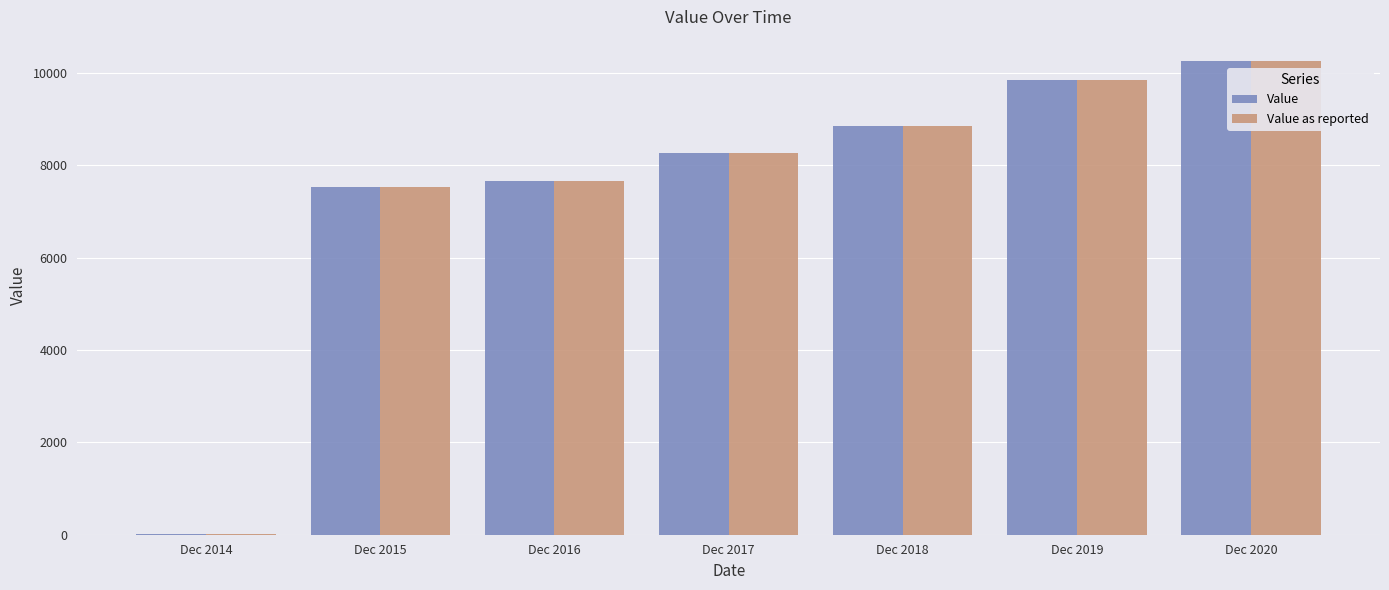

How many groups of bars are there?

7